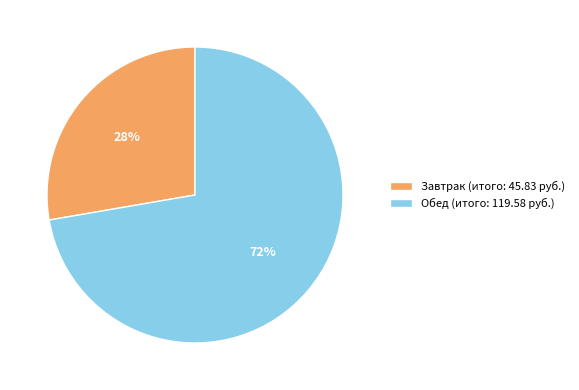

Is there a majority slice in this chart?

Yes